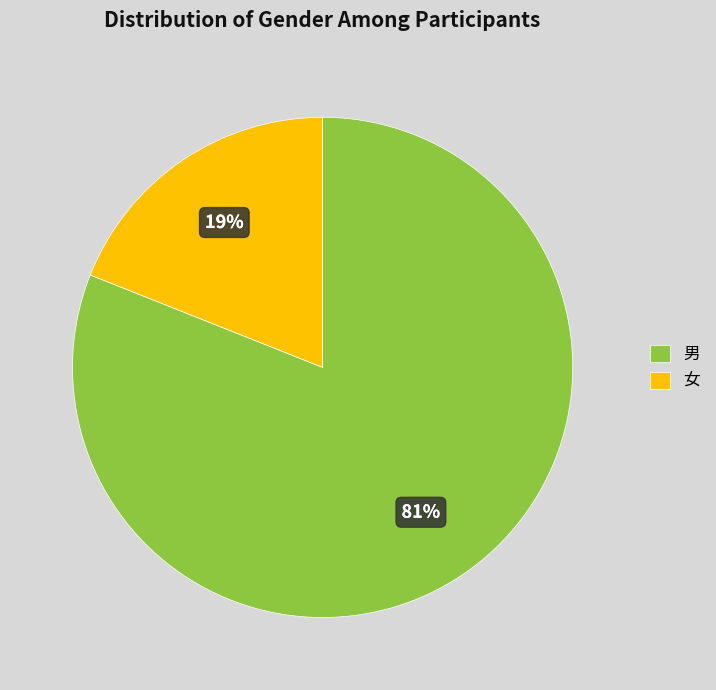

Do 女 and 男 together represent more than half of the pie?

Yes